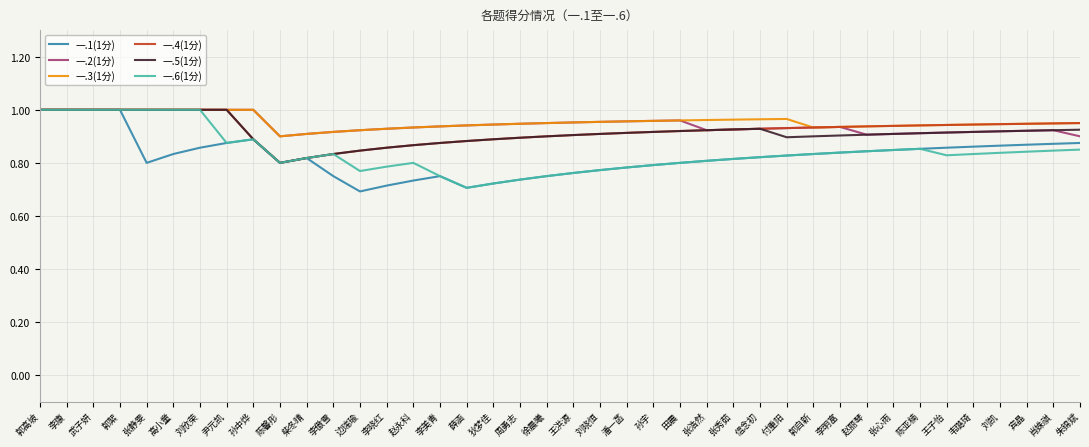

The 一.2(1分) series shows 0.3 at 王子怡. True or false?

False